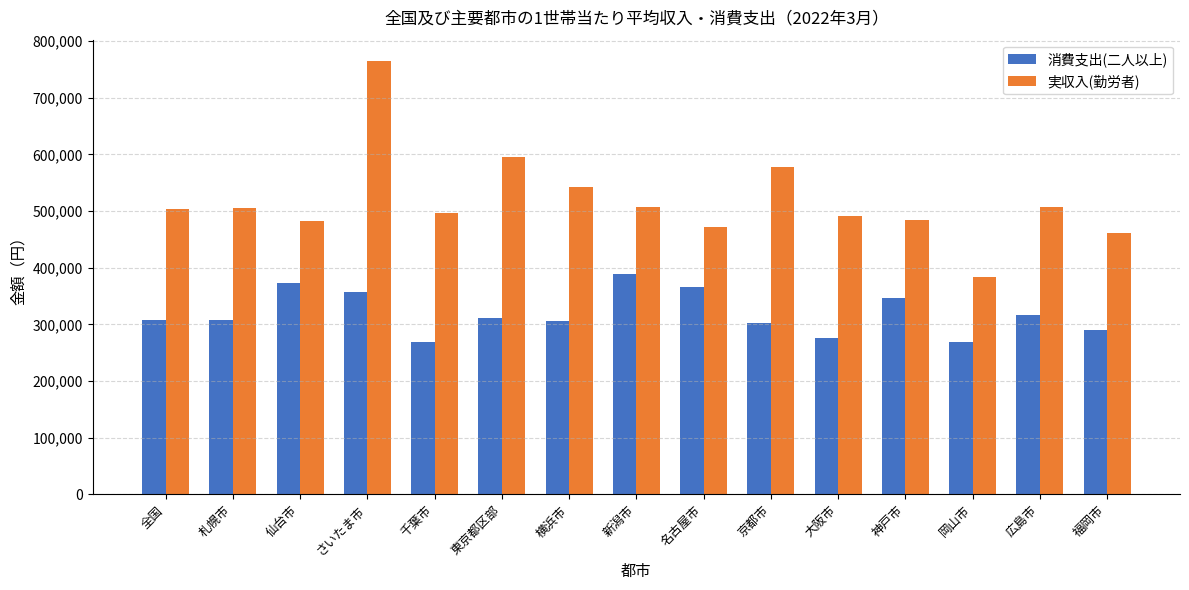

What is the average value of the 消費支出(二人以上) series?

319117